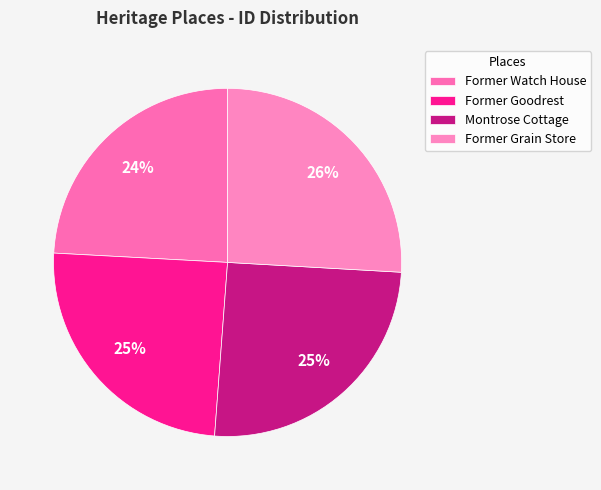

True or false: Former Watch House accounts for 24% of the total.

True